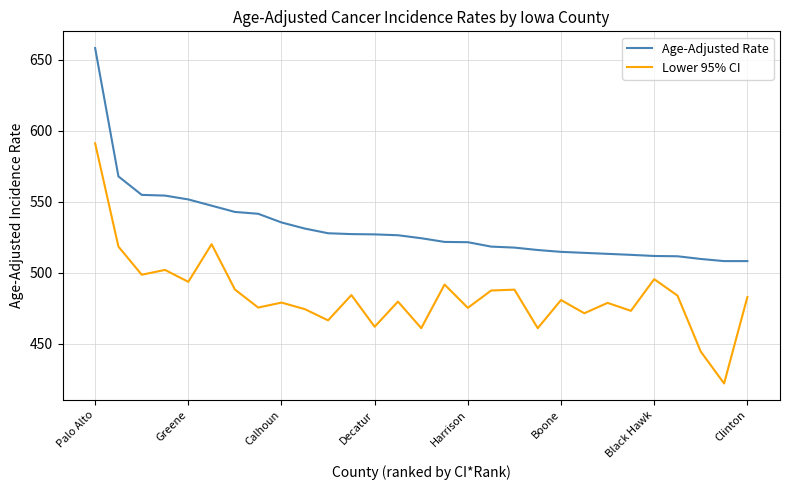

True or false: Age-Adjusted Rate and Lower 95% CI cross at least once.

False